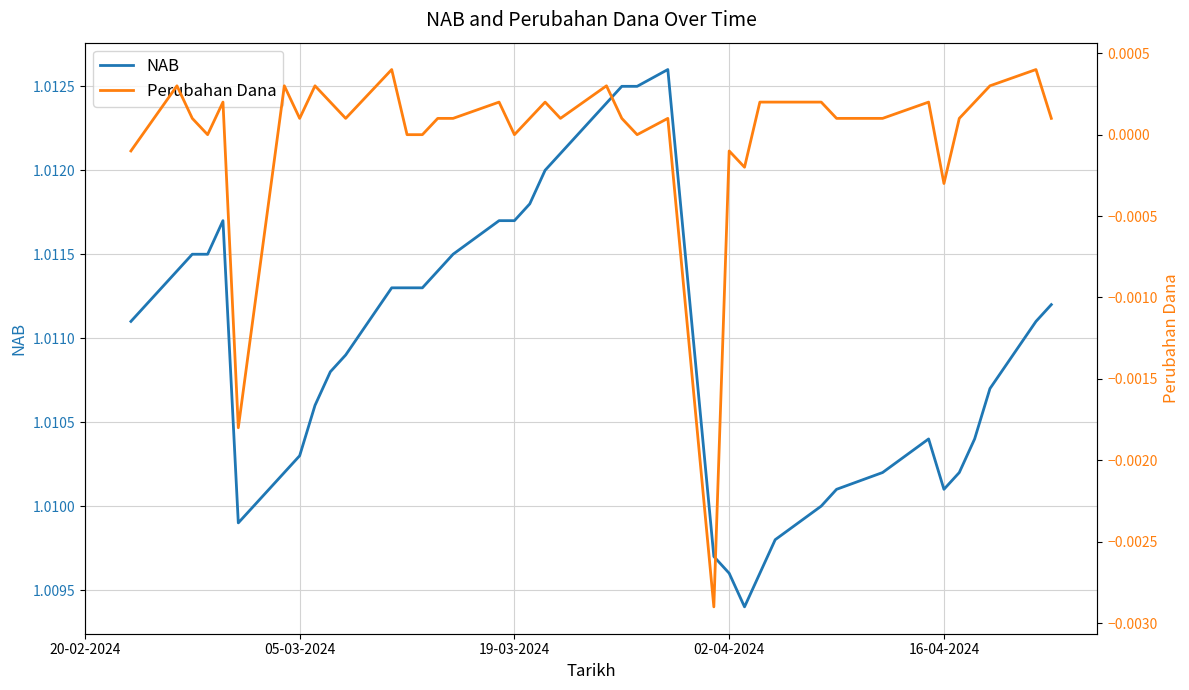

What are all the series names shown in the legend?

NAB, Perubahan Dana